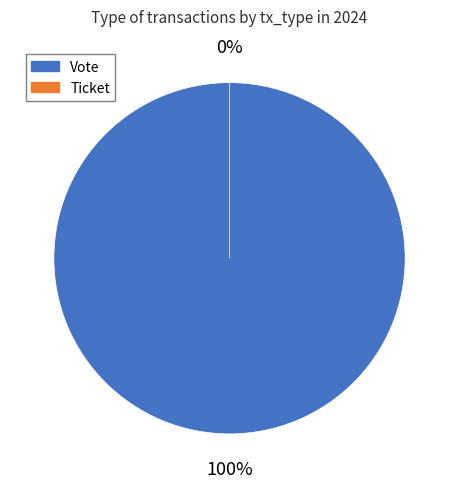

What is the smallest slice in the pie chart?

Ticket